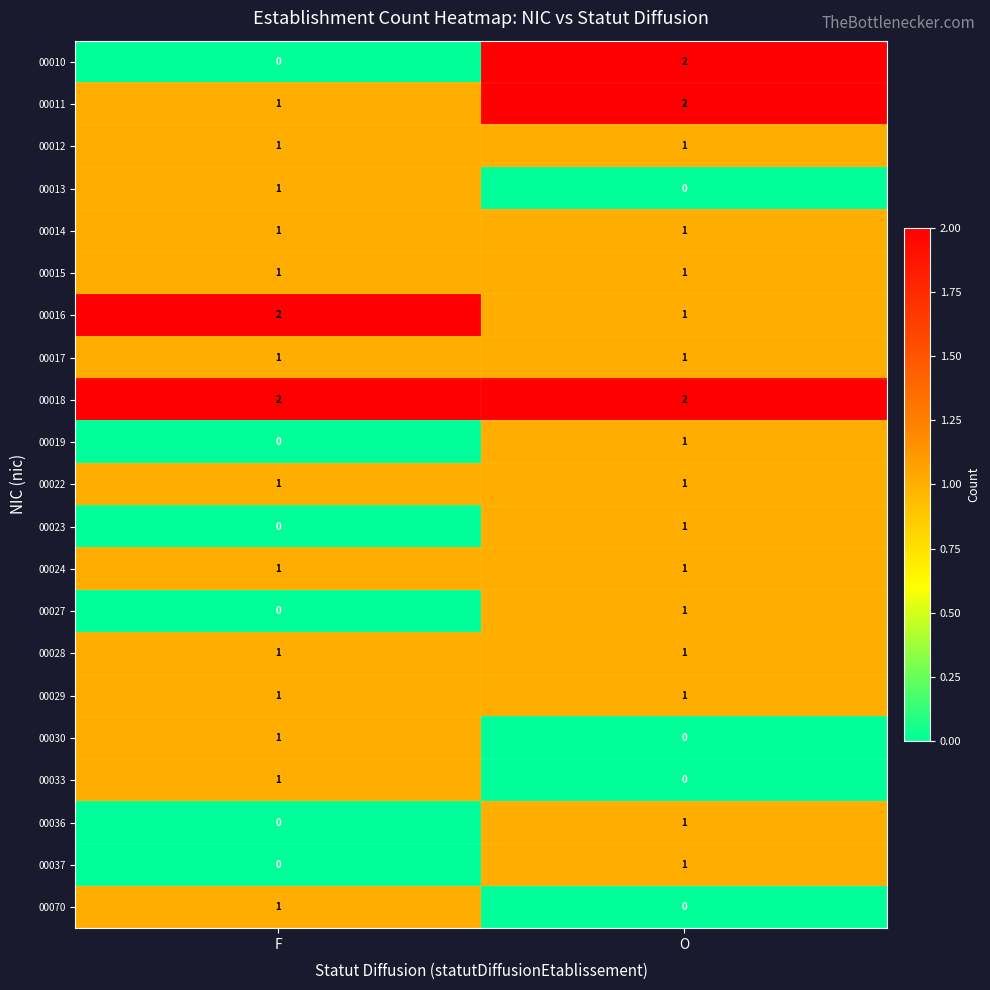

Which series has the largest range (max minus min)?

00010